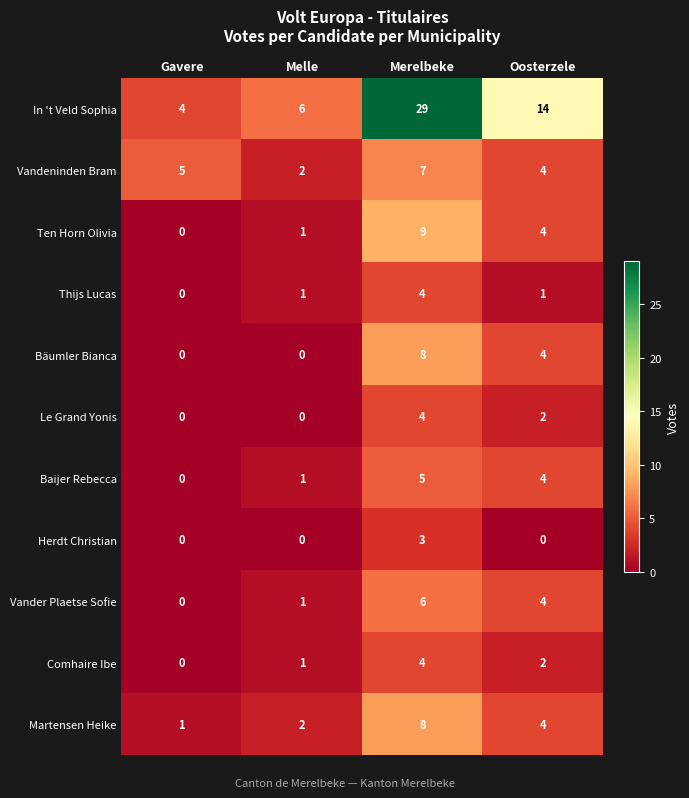

The value of Martensen Heike at Merelbeke is 4. True or false?

False